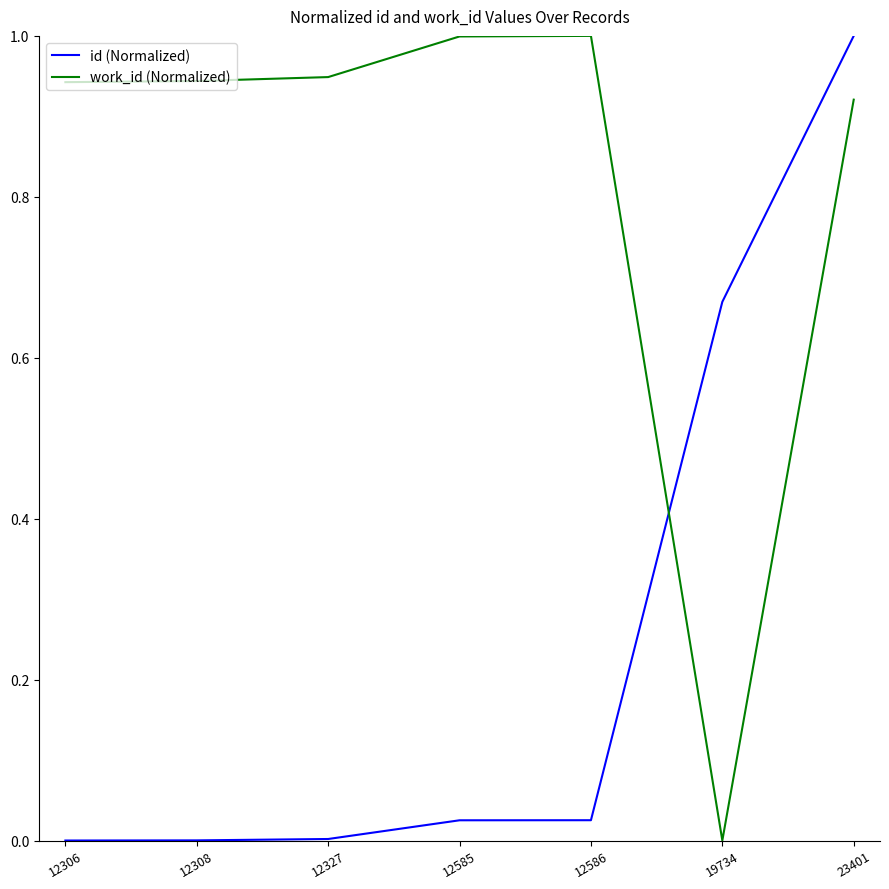

What is the average value of the id (Normalized) series?

0.2